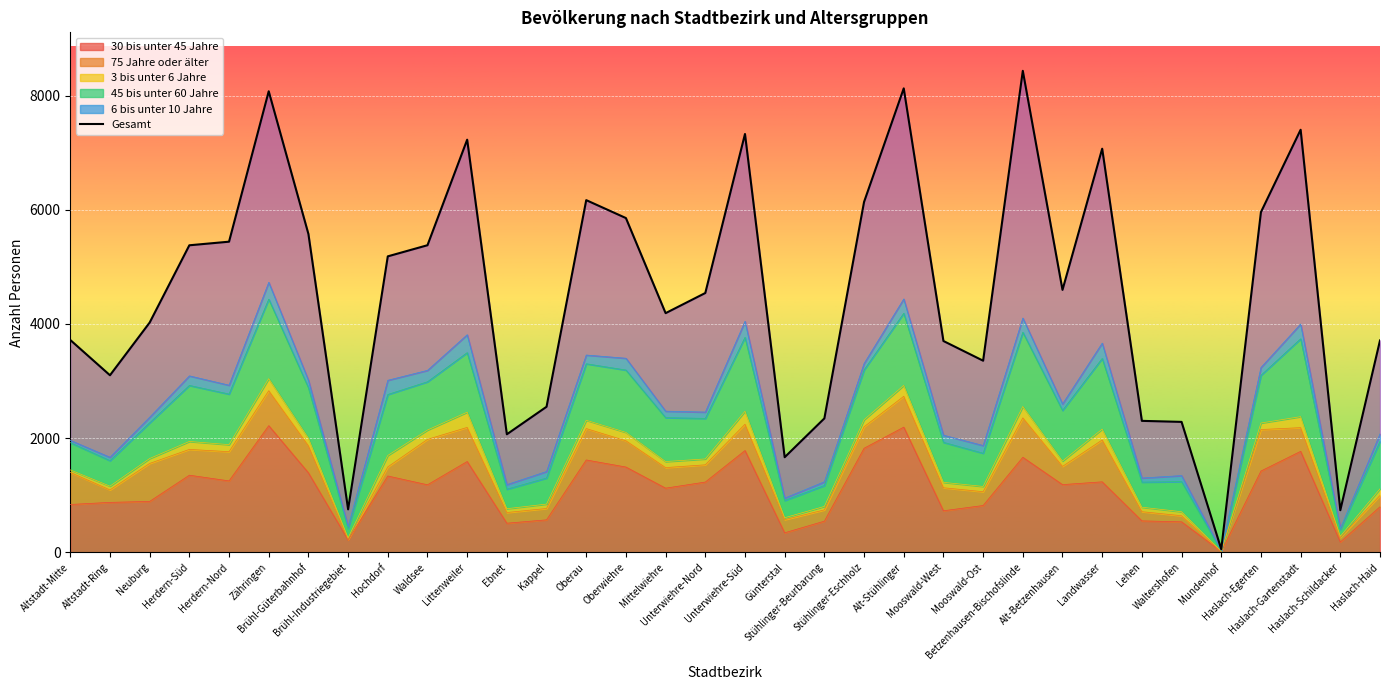

How many lines are shown in the chart?

6